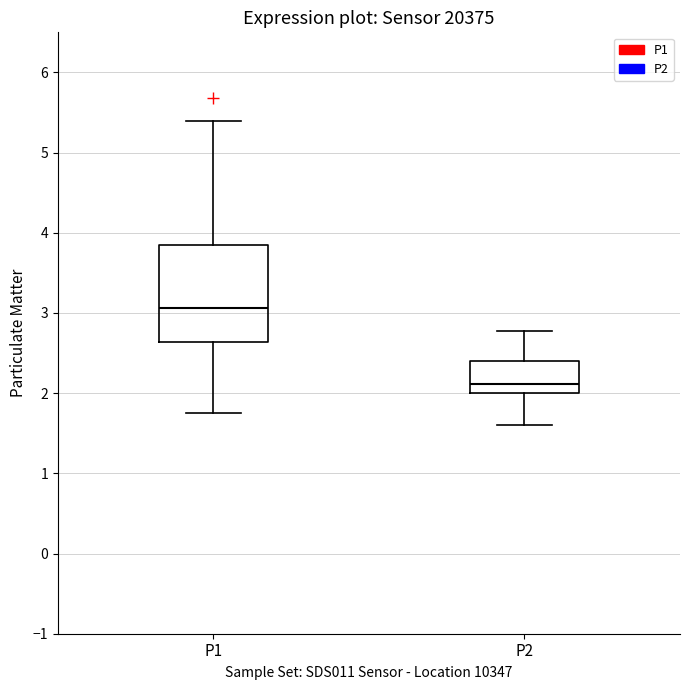

Comparing the boxes themselves (not the whiskers), which one is the tallest?

P1